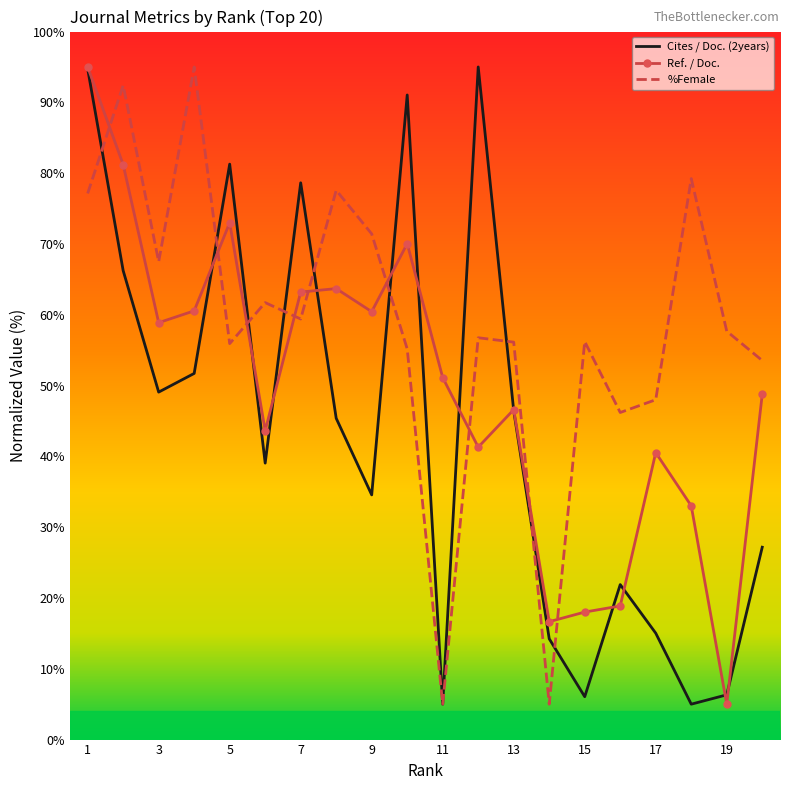

Which series has the largest total across all categories?

%Female